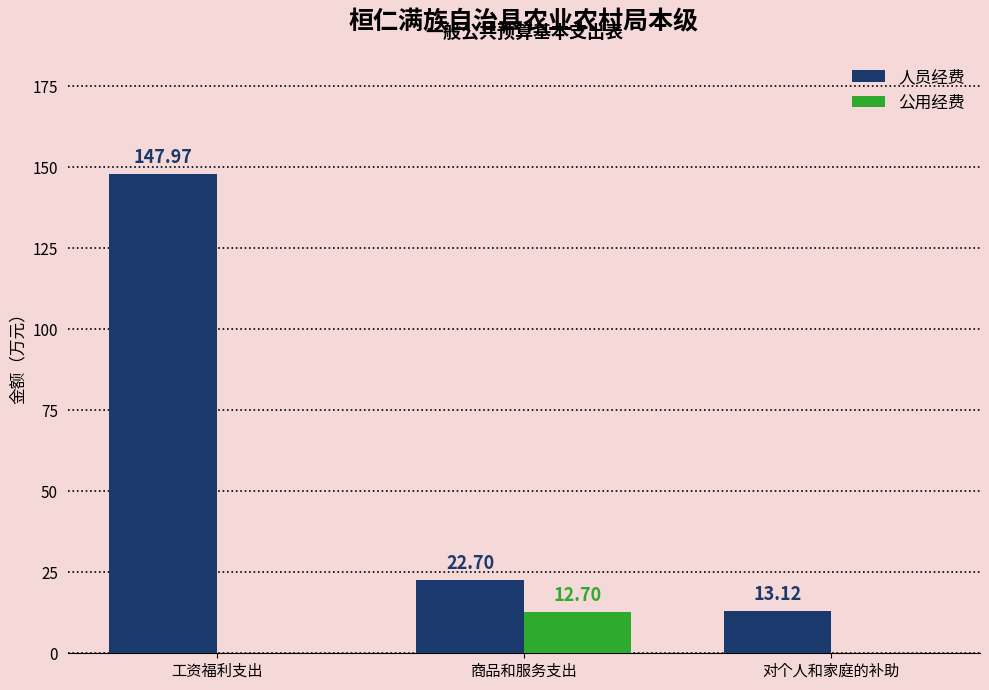

What is the difference between the 公用经费 values at 商品和服务支出 and 工资福利支出?

12.7